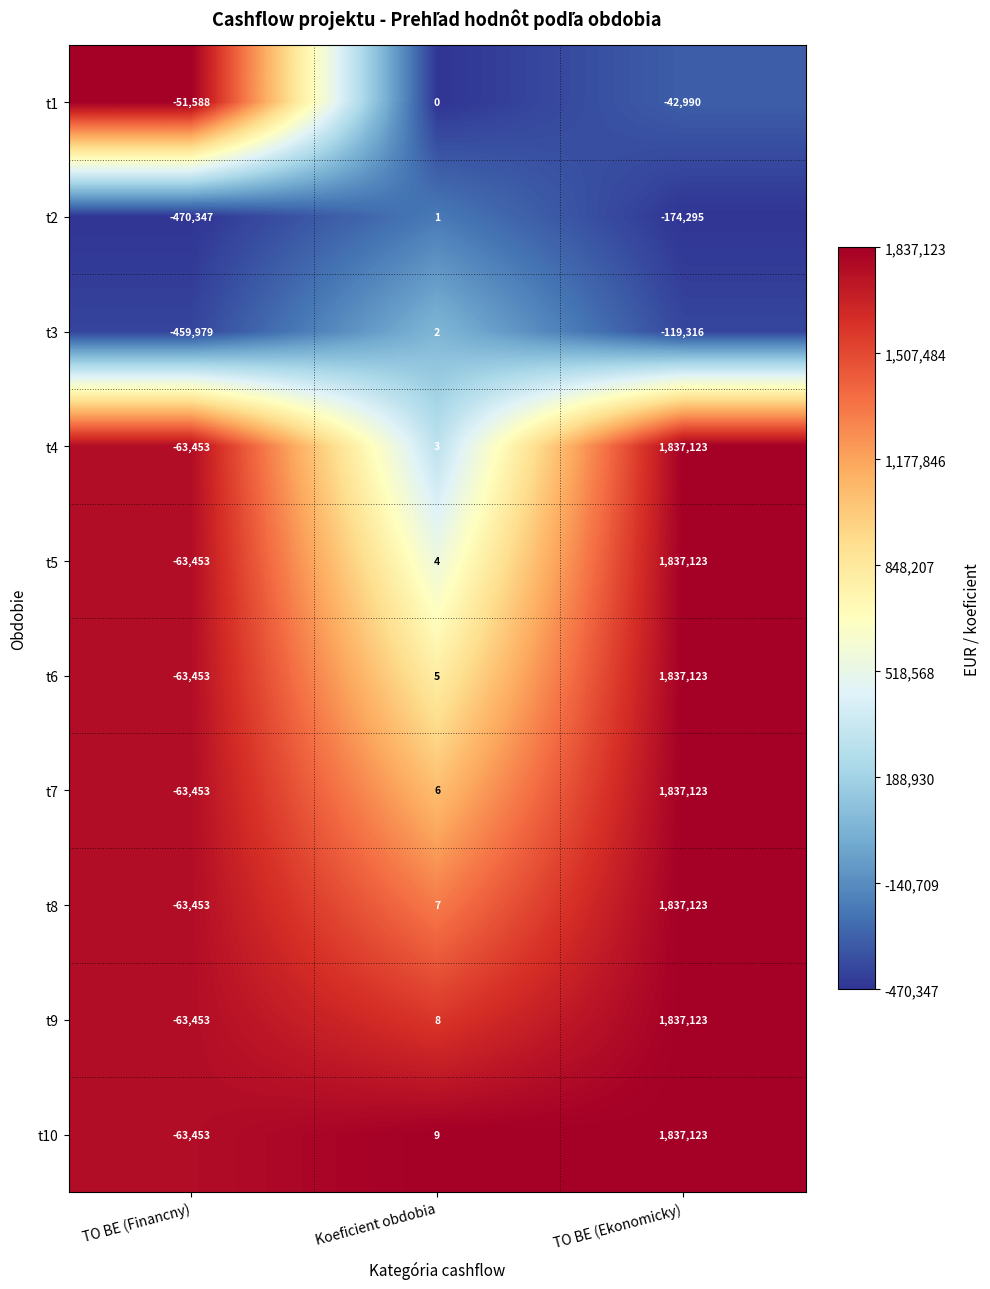

What is the total value across all series at TO BE (Financny)?

-1426085